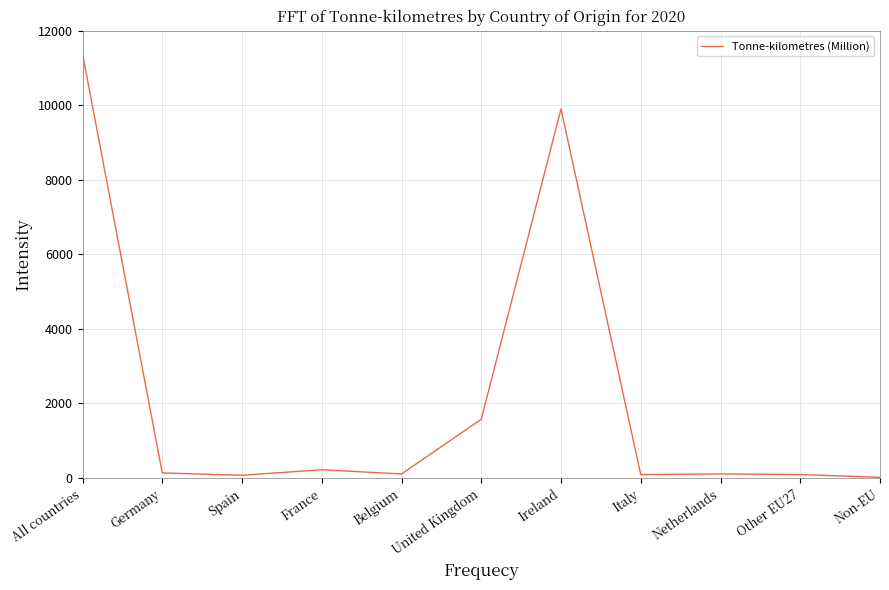

Where is the first local maximum?

France